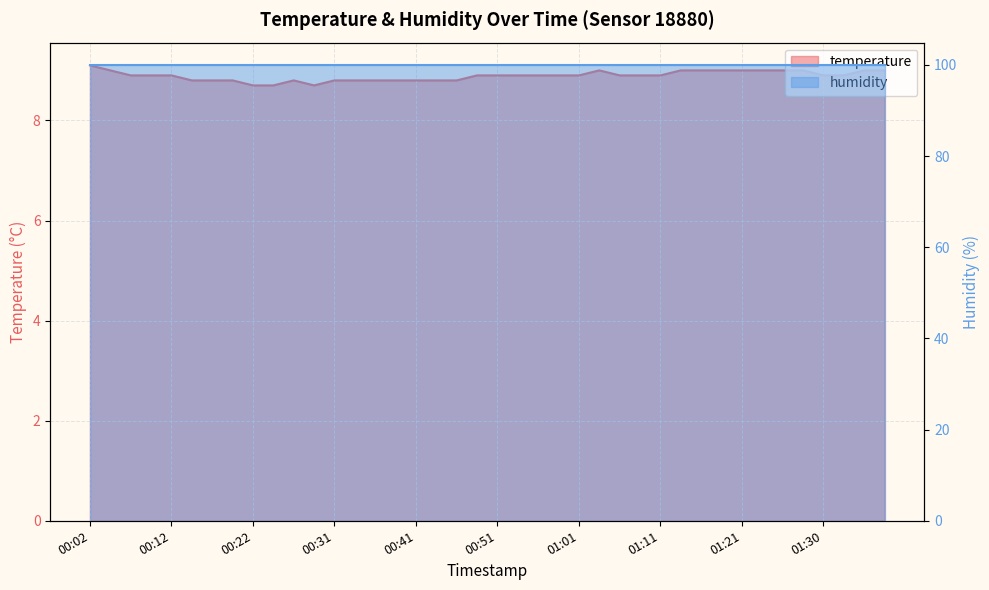

What is the average value?

8.9